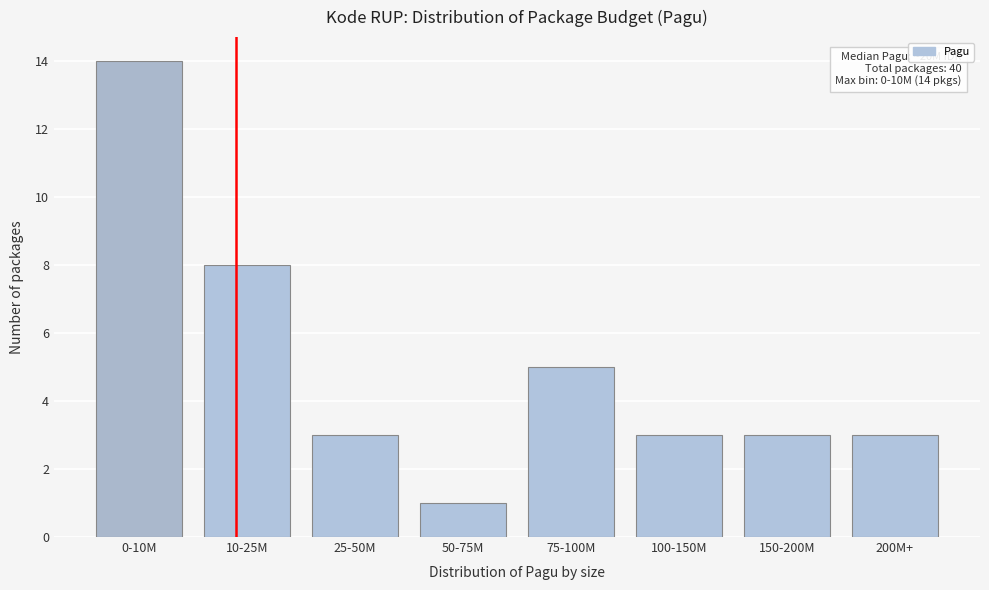

Reading right to left, what are all the values shown in this chart?

200M+=3	150-200M=3	100-150M=3	75-100M=5	50-75M=1	25-50M=3	10-25M=8	0-10M=14